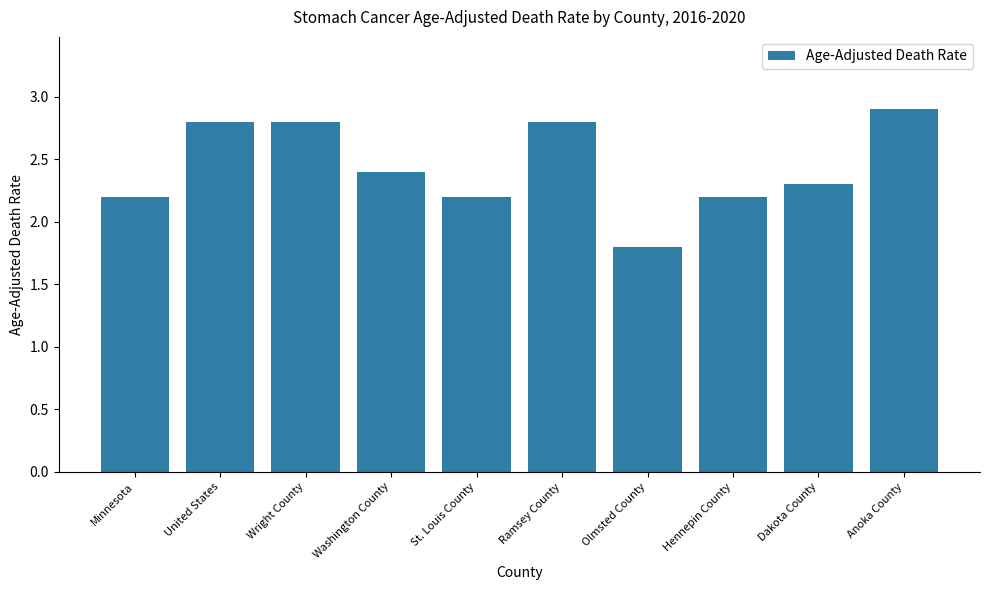

What is the sum of all values?

24.4